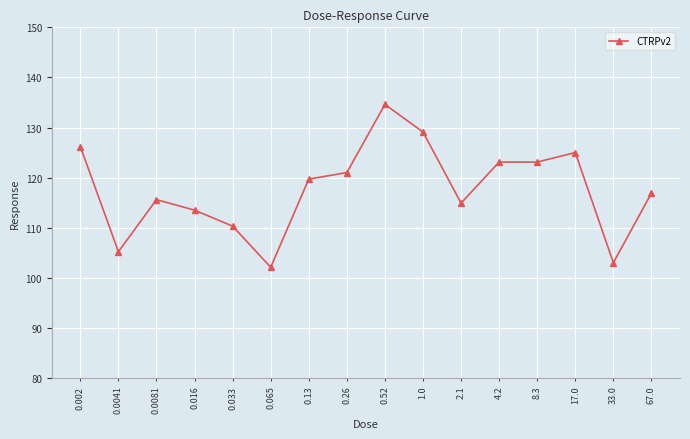

What is the label of the 1st point from the right?

67.0